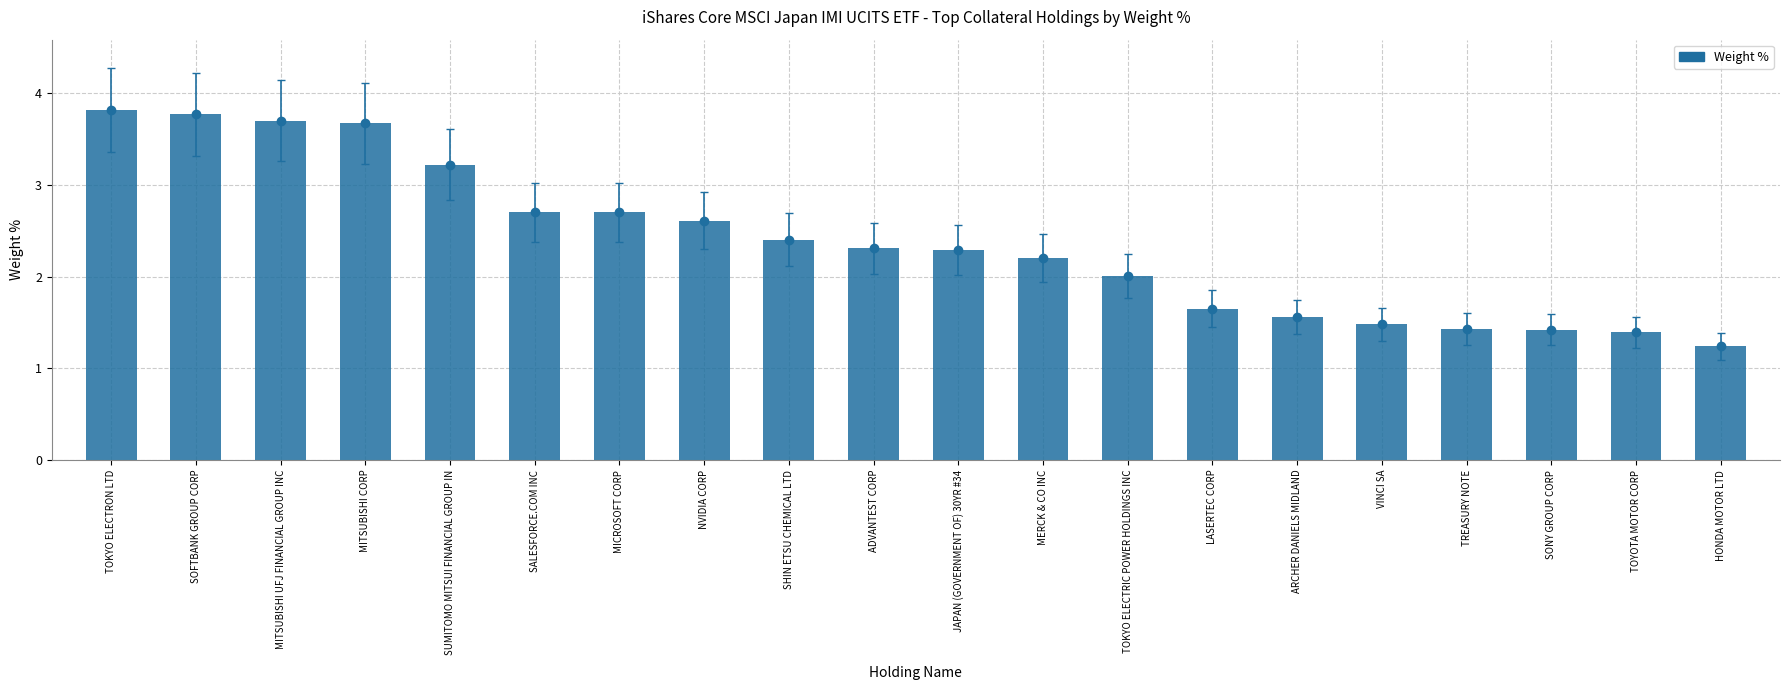

Where is the data nearest to the value 2?

TOKYO ELECTRIC POWER HOLDINGS INC